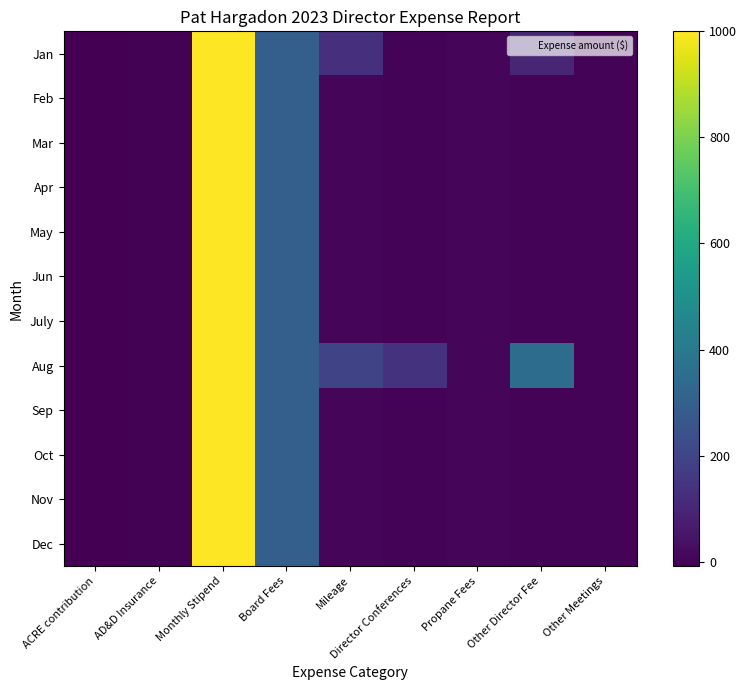

At which category is the sum across all series the highest?

Monthly Stipend